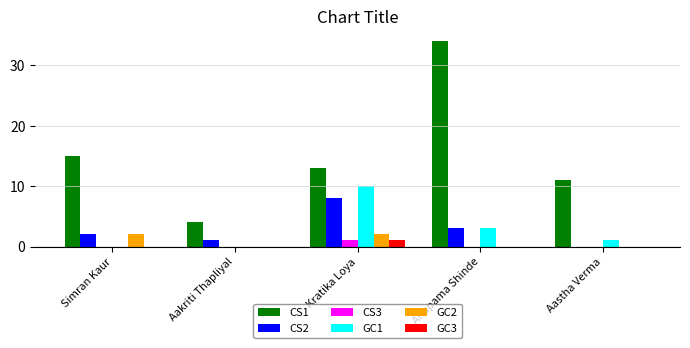

Reading right to left, list all the values displayed in this chart.

CS1: Aastha Verma=11	Anupama Shinde=34	Kratika Loya=13	Aakriti Thapliyal=4	Simran Kaur=15
CS2: Aastha Verma=0	Anupama Shinde=3	Kratika Loya=8	Aakriti Thapliyal=1	Simran Kaur=2
CS3: Aastha Verma=0	Anupama Shinde=0	Kratika Loya=1	Aakriti Thapliyal=0	Simran Kaur=0
GC1: Aastha Verma=1	Anupama Shinde=3	Kratika Loya=10	Aakriti Thapliyal=0	Simran Kaur=0
GC2: Aastha Verma=0	Anupama Shinde=0	Kratika Loya=2	Aakriti Thapliyal=0	Simran Kaur=2
GC3: Aastha Verma=0	Anupama Shinde=0	Kratika Loya=1	Aakriti Thapliyal=0	Simran Kaur=0